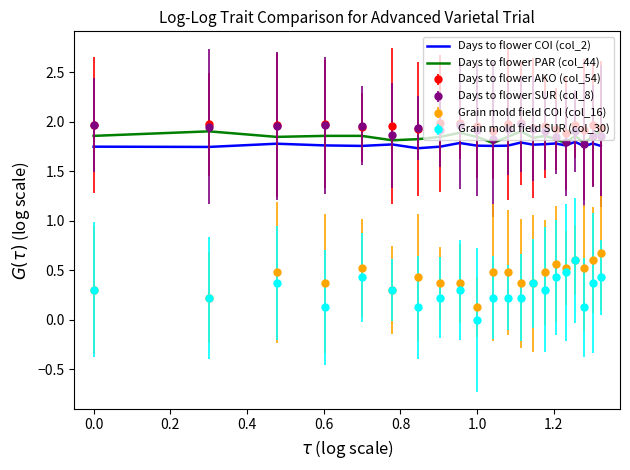

What is the maximum value for Grain mold field SUR (col_30)?

0.6